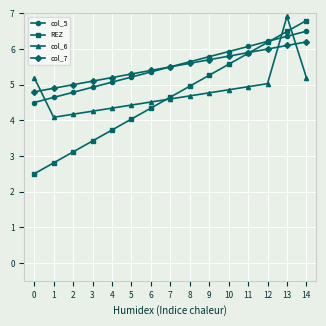

Does the chart have visible grid lines?

Yes